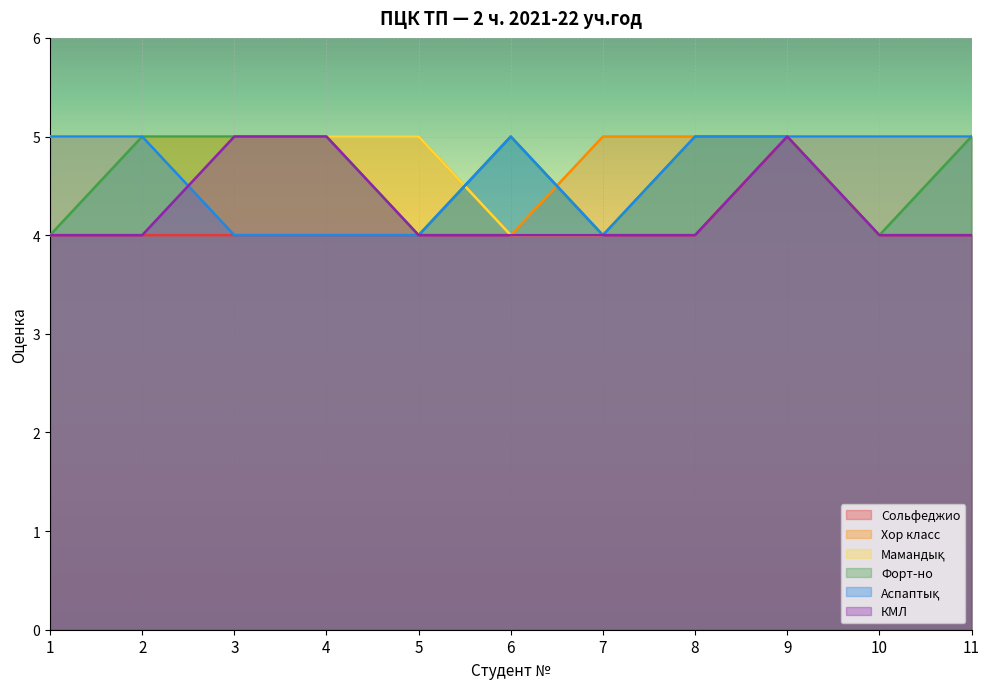

True or false: Хор класс has a value of 7 at 7.

False